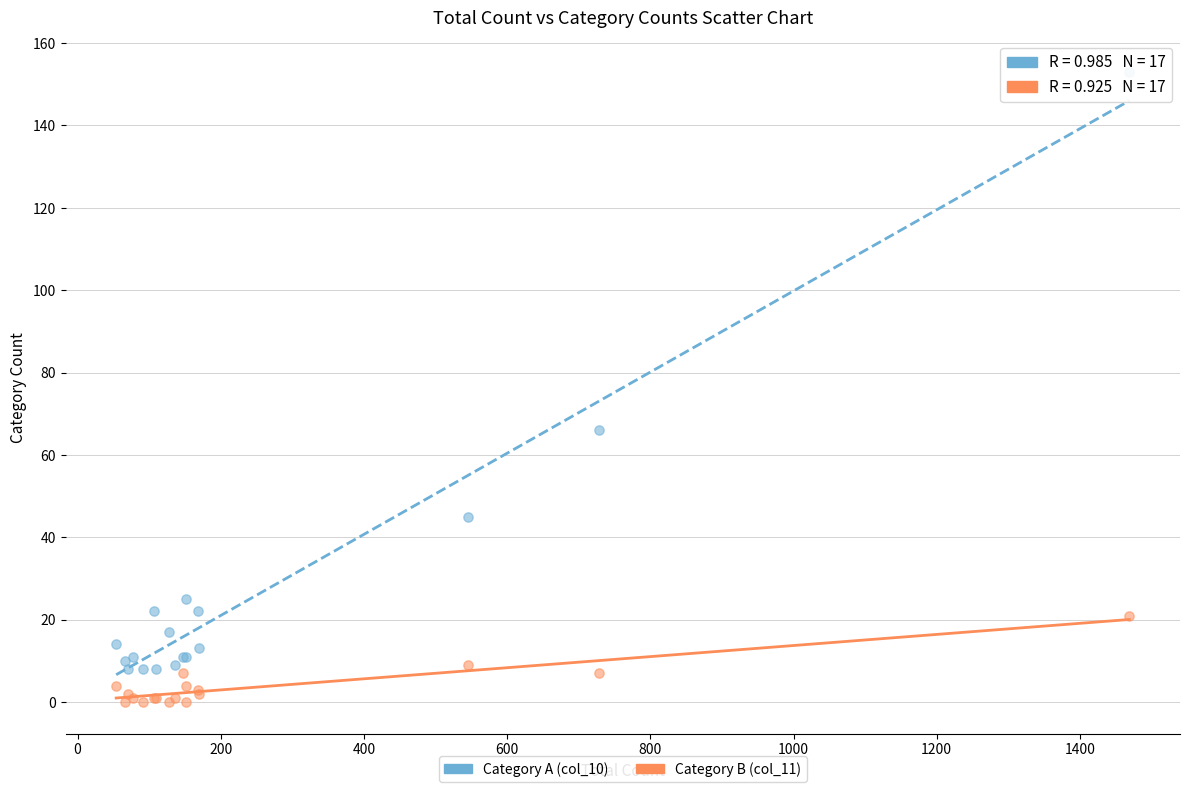

Which series contains the lowest Y value?

Category B (col_11)